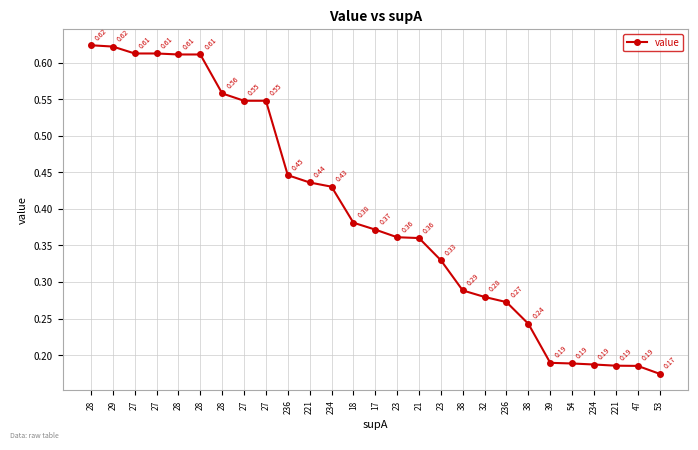

Is it true that the value at 28 is 0.2?

False